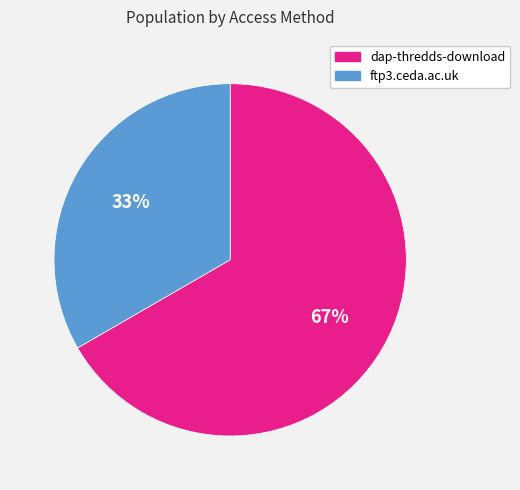

Is it true that dap-thredds-download is 76% of the pie?

False